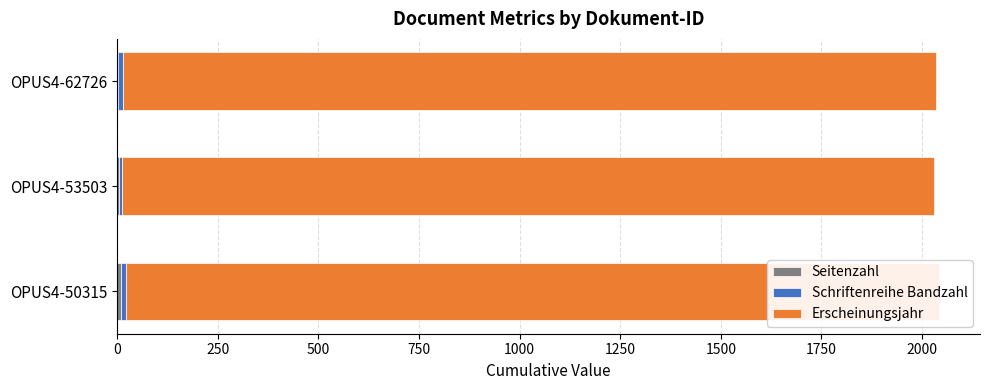

How many values in the Seitenzahl series exceed 4?

1